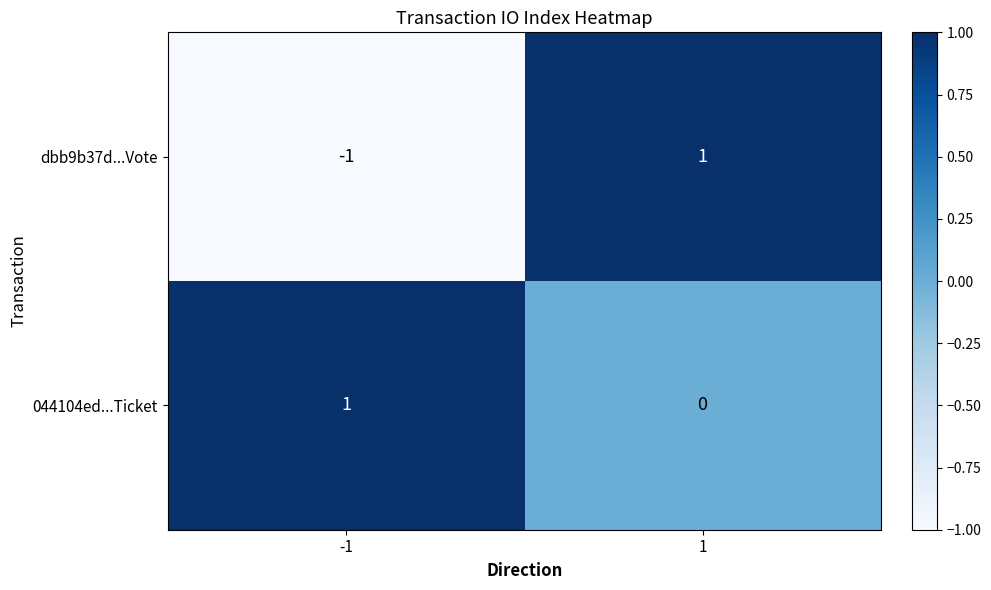

The value of dbb9b37d...Vote at -1 is -2. True or false?

False